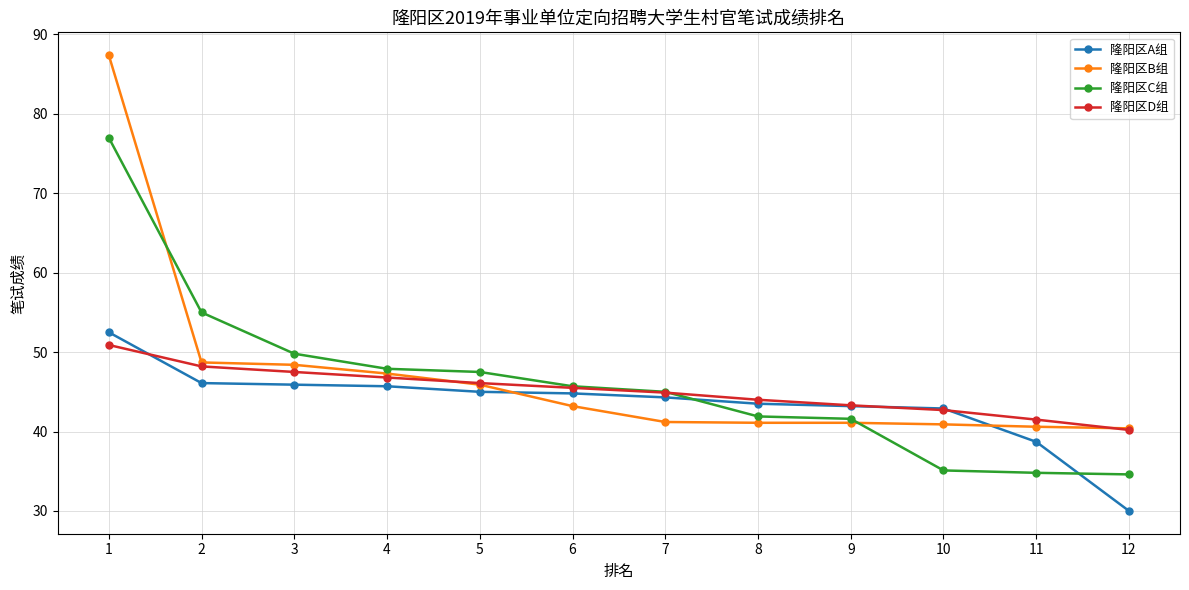

What is the value of the 隆阳区B组 point at the 5th from the left?

45.9